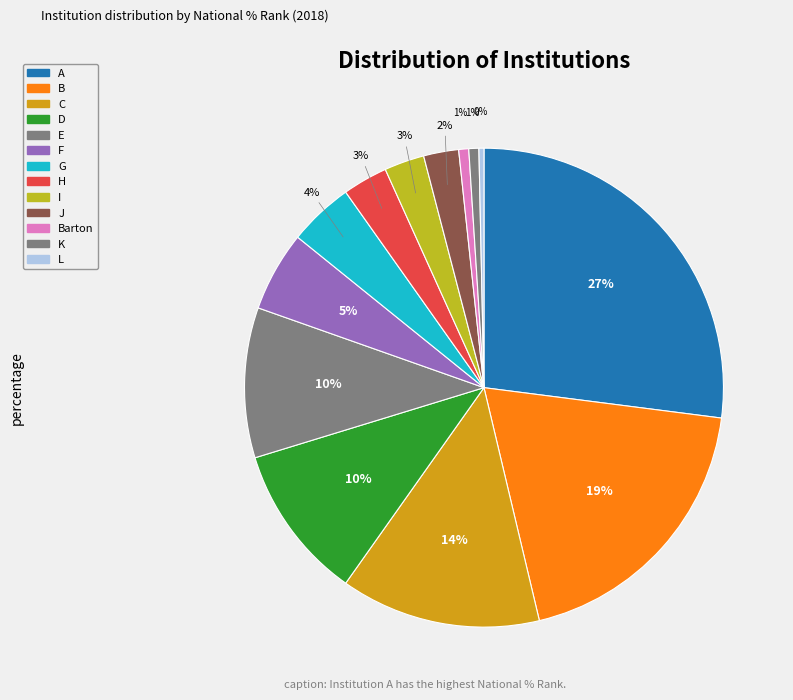

What is the largest slice in the pie chart?

A